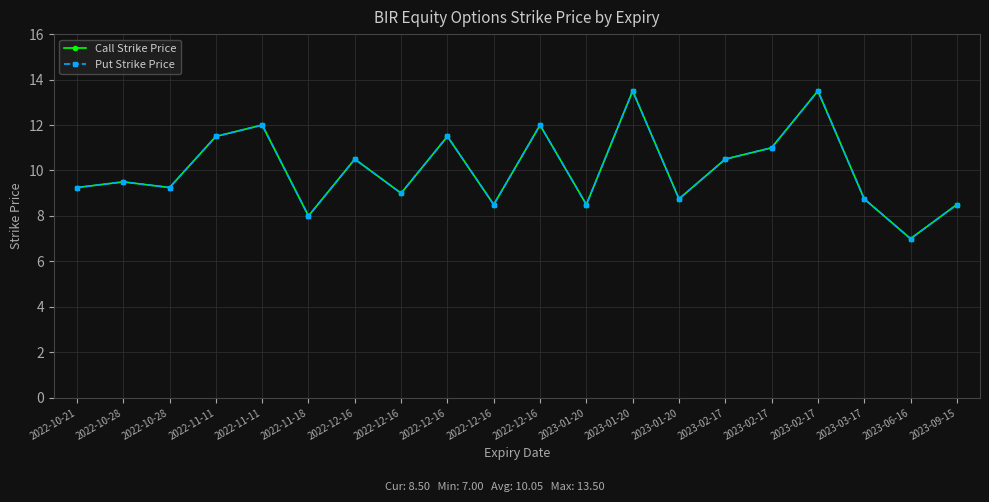

True or false: Call Strike Price and Put Strike Price cross at least once.

False